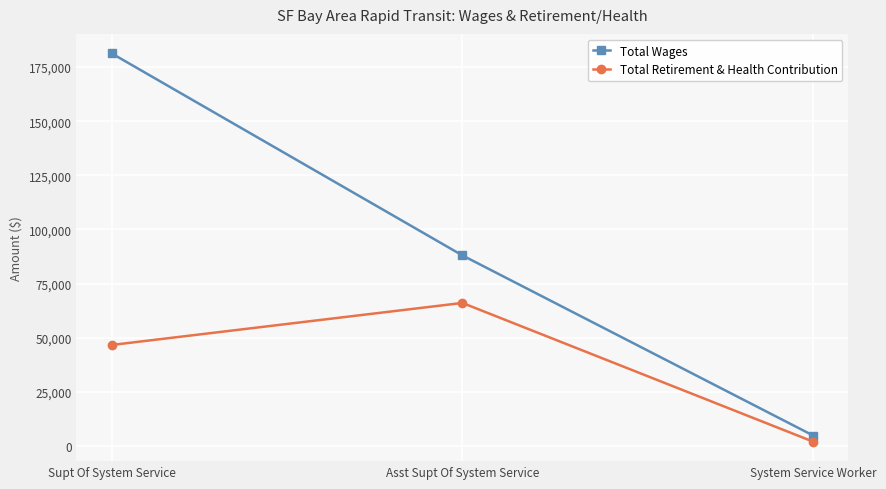

What is the minimum value shown in the chart?

2051